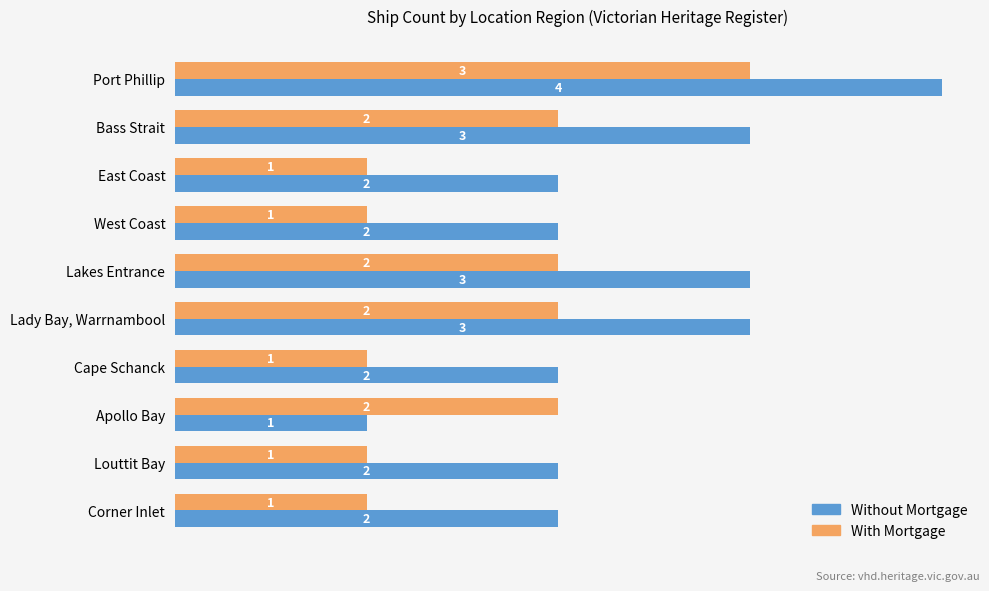

At how many categories does at least one series exceed 1?

10